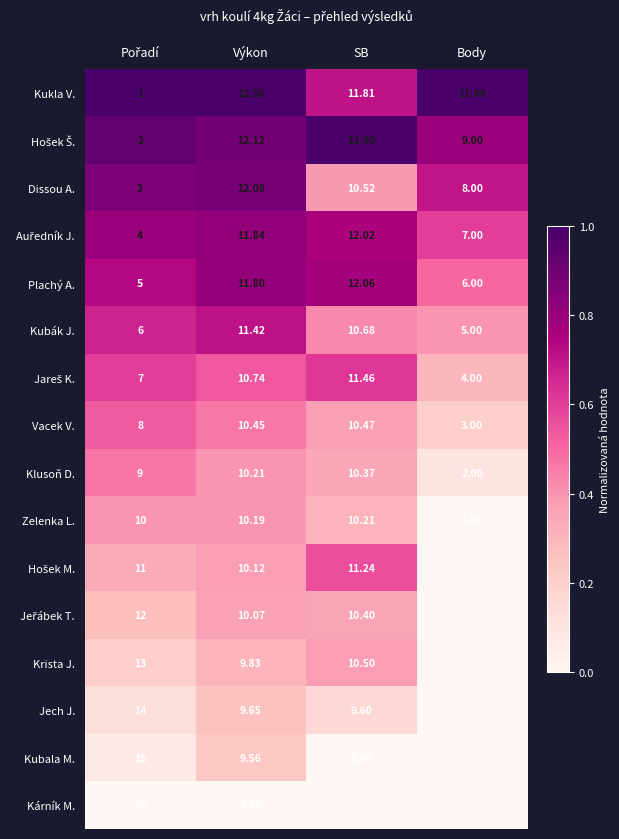

Where does the Vacek V. series first go above 10?

Výkon